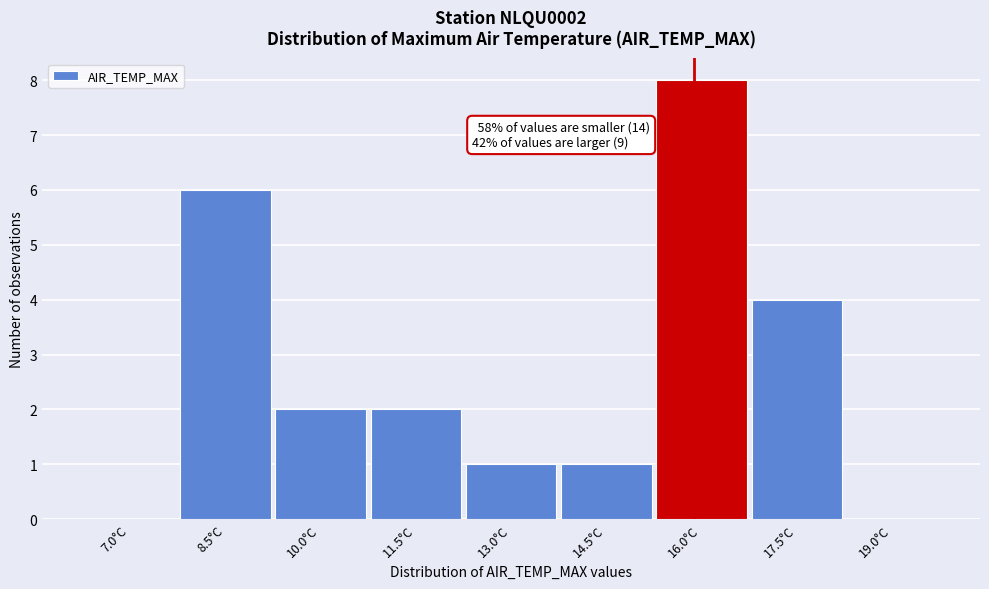

Reading right to left, what are all the values shown in this chart?

19.0°C=0	17.5°C=4	16.0°C=8	14.5°C=1	13.0°C=1	11.5°C=2	10.0°C=2	8.5°C=6	7.0°C=0